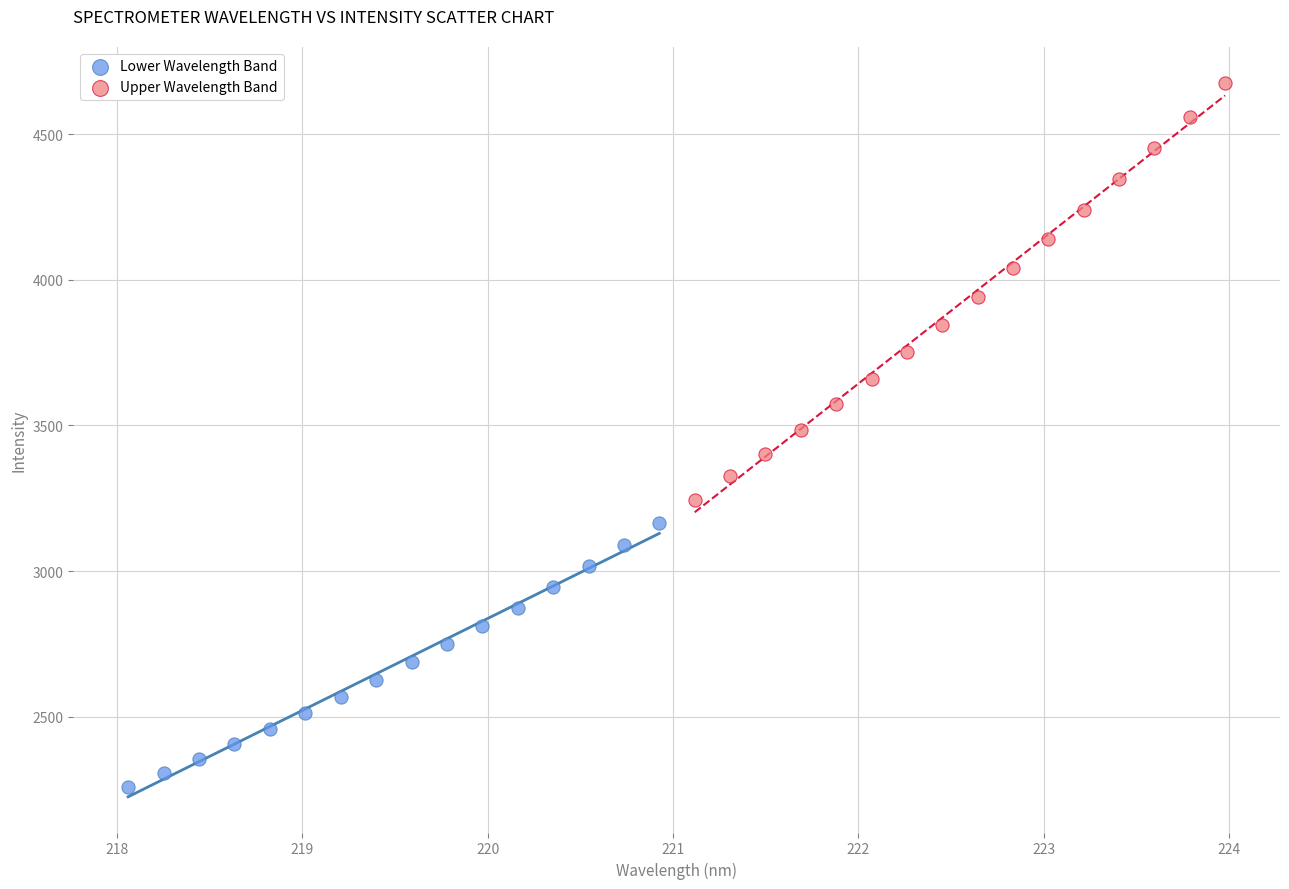

Which series reaches the maximum Y coordinate?

Upper Wavelength Band